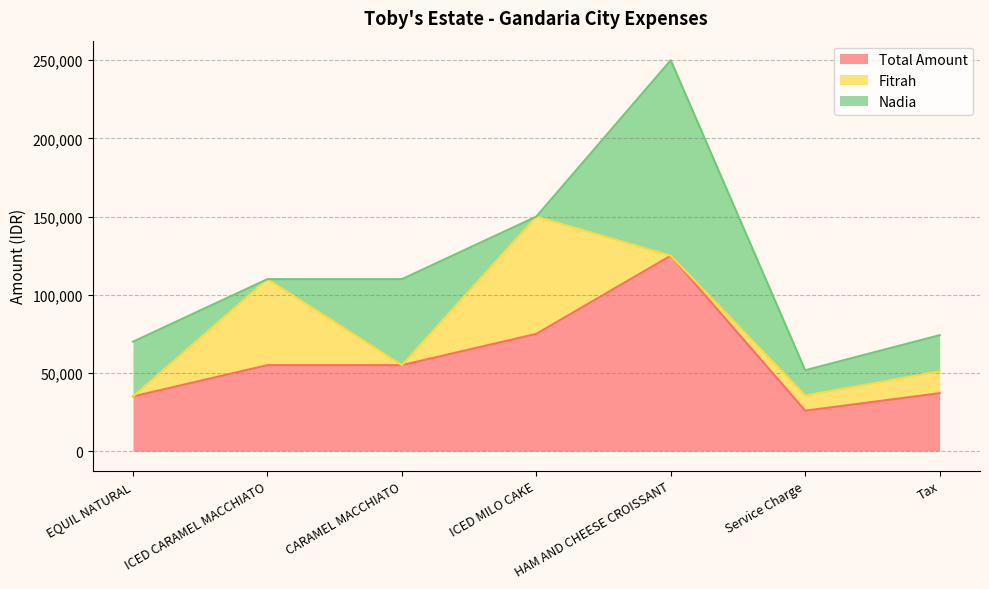

The Fitrah series shows 43115.3 at EQUIL NATURAL. True or false?

False